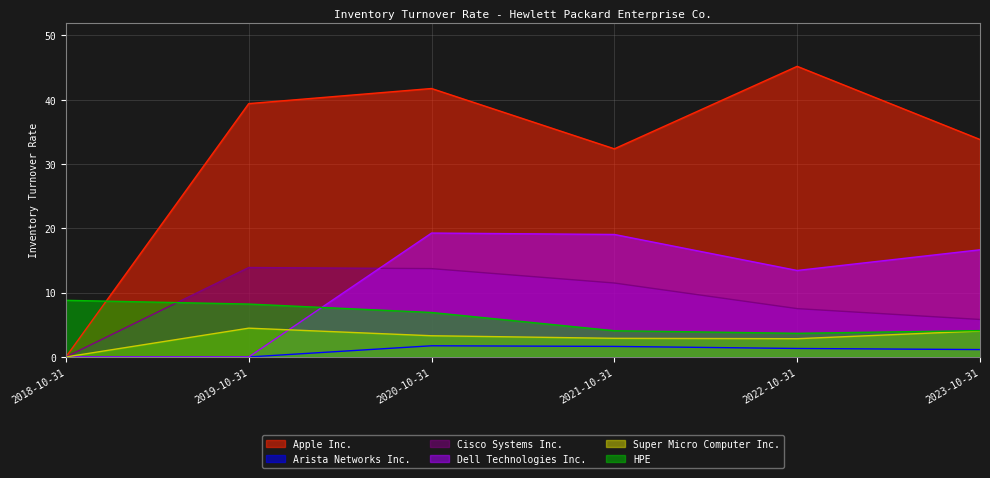

How many interior local valleys does the HPE series have?

1